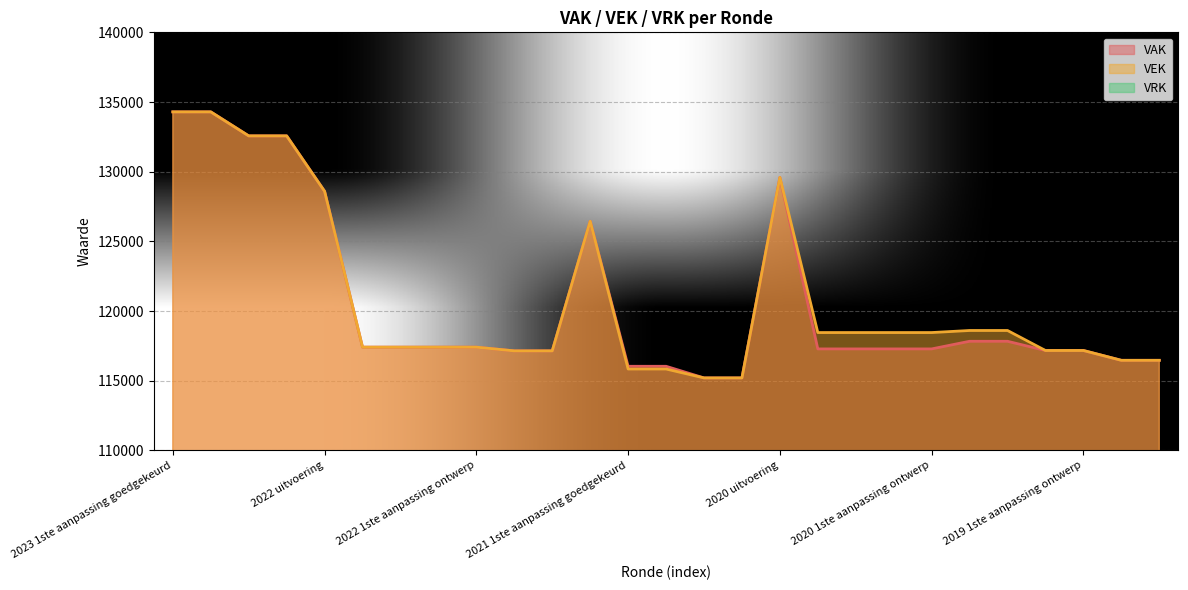

How many data points in VAK are above 117281?

13